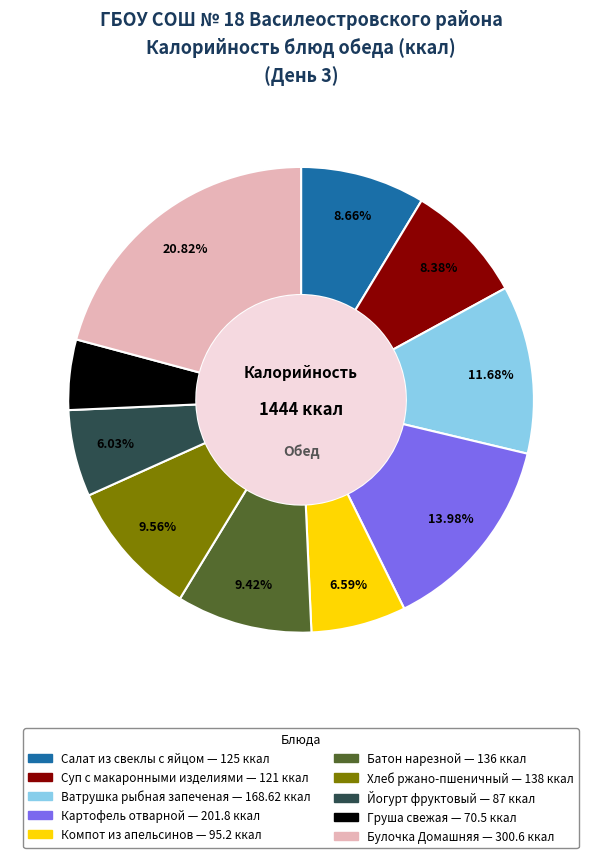

Does Батон нарезной account for over 50% of the chart?

No